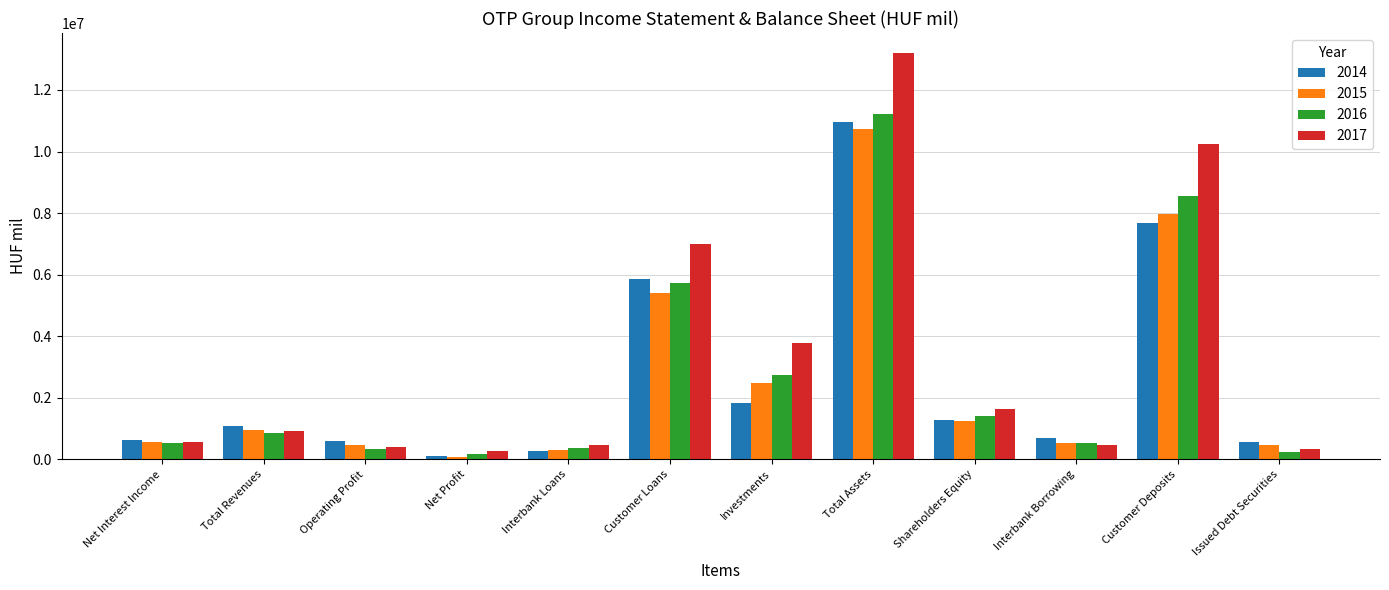

Which series has the largest range (max minus min)?

2017